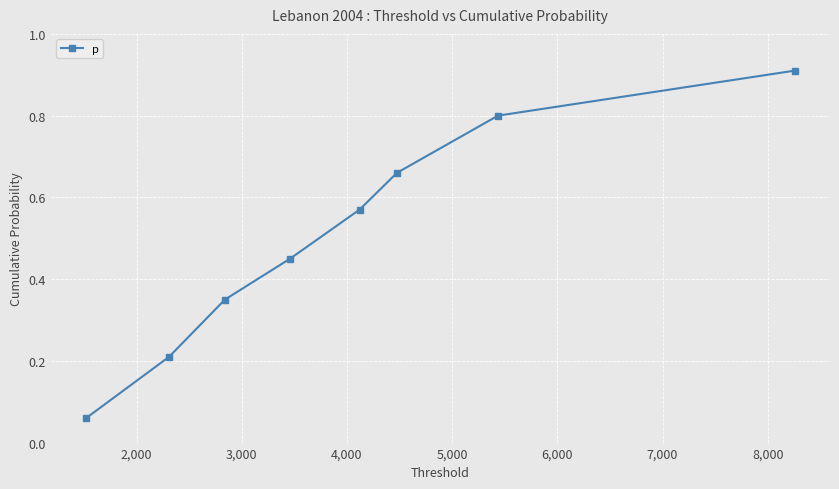

How many lines are shown in the chart?

1